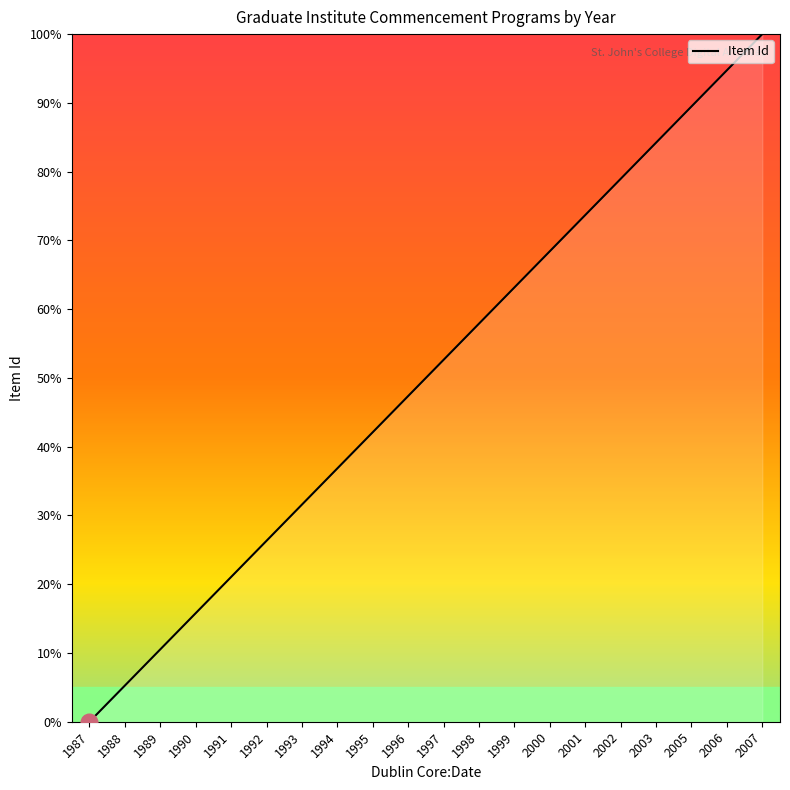

Reading left to right, what are all the values shown in this chart?

1987=0.0	1988=5.3	1989=10.5	1990=15.8	1991=21.1	1992=26.3	1993=31.6	1994=36.8	1995=42.1	1996=47.4	1997=52.6	1998=57.9	1999=63.2	2000=68.4	2001=73.7	2002=78.9	2003=84.2	2005=89.5	2006=94.7	2007=100.0